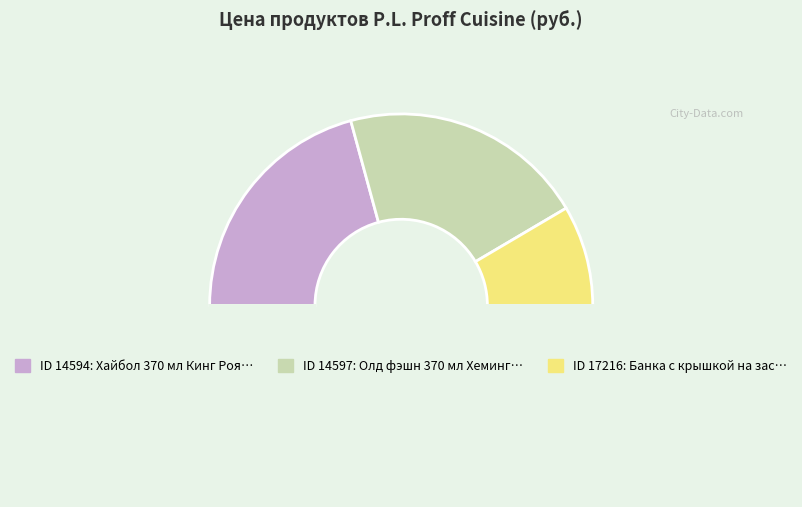

How many slices are in this pie chart?

4